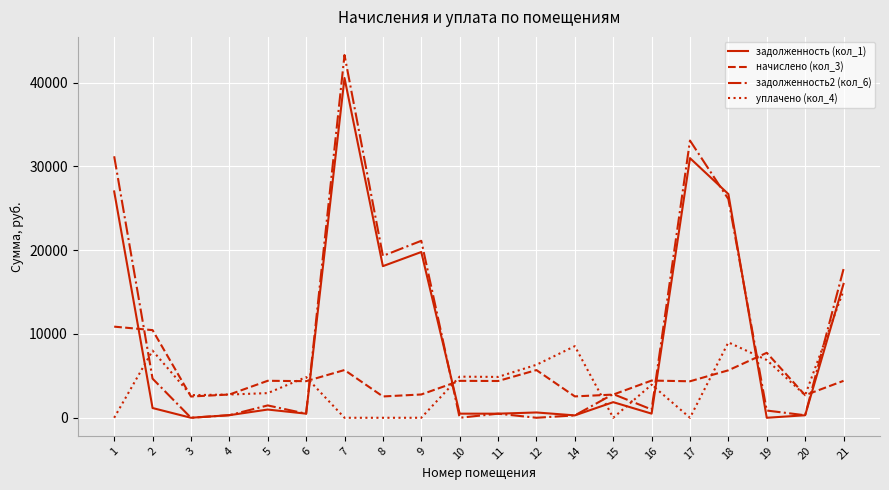

True or false: уплачено (кол_4) has a value of 9719.4 at 7.

False